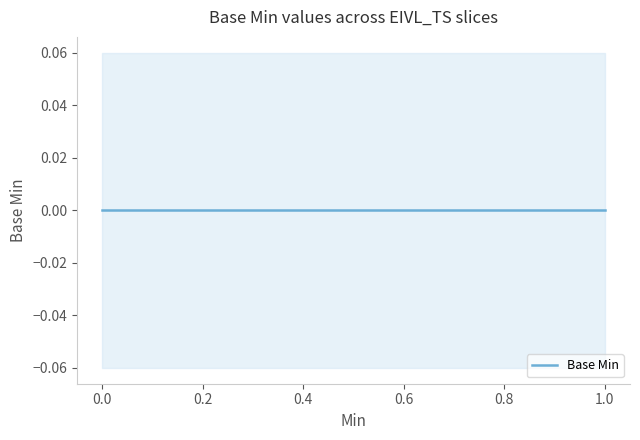

The Base Min series shows 0 at EIVL_TS.offset. True or false?

True